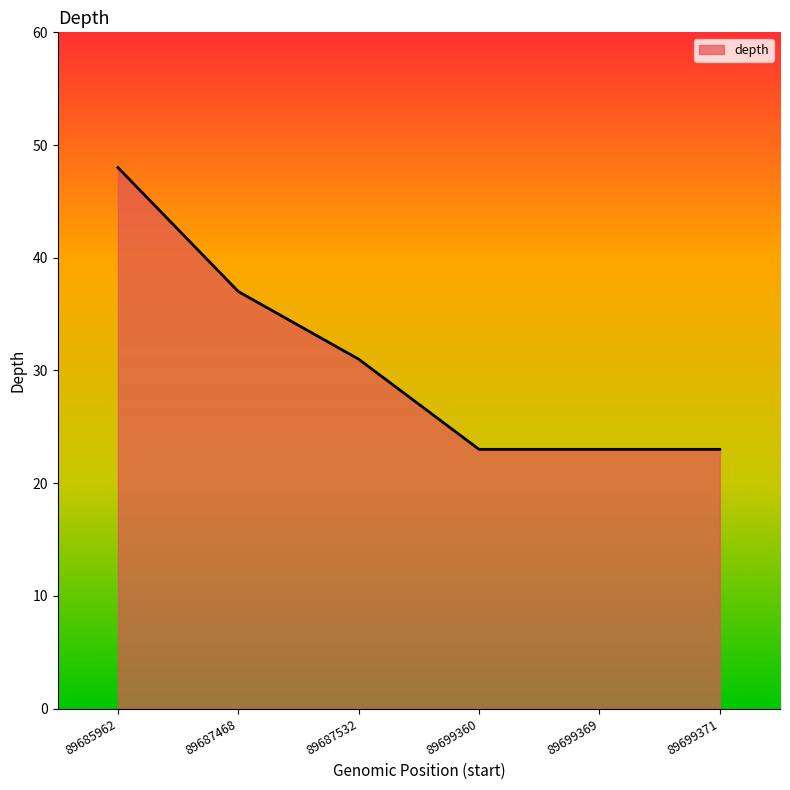

Does the chart display data point markers on the line(s)?

No